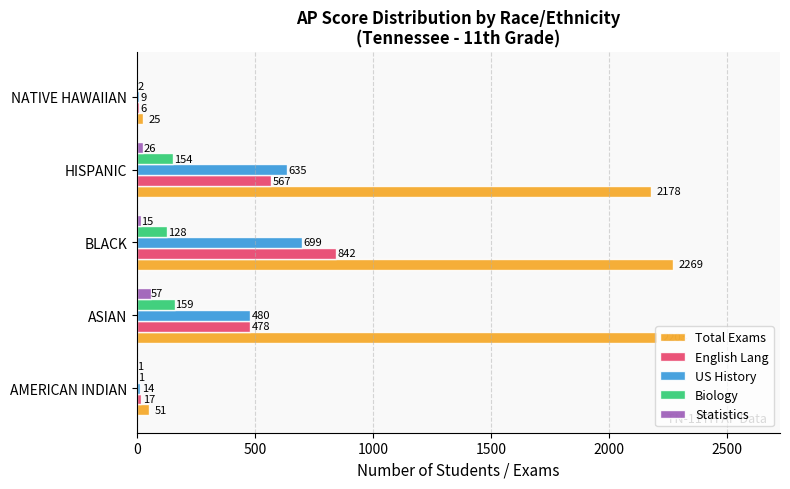

At which label does Total Exams reach its peak?

BLACK